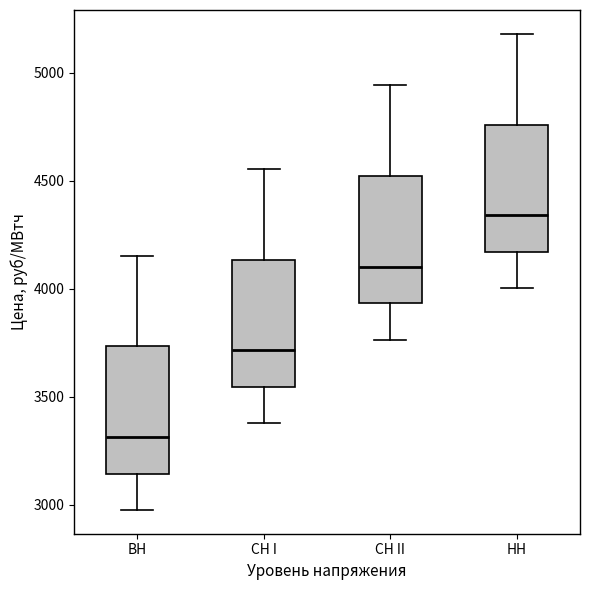

Where does the lower whisker of the box for СН I end on the y-axis? The values are not printed on the chart, so give them approximately, as read against the axis.

3400